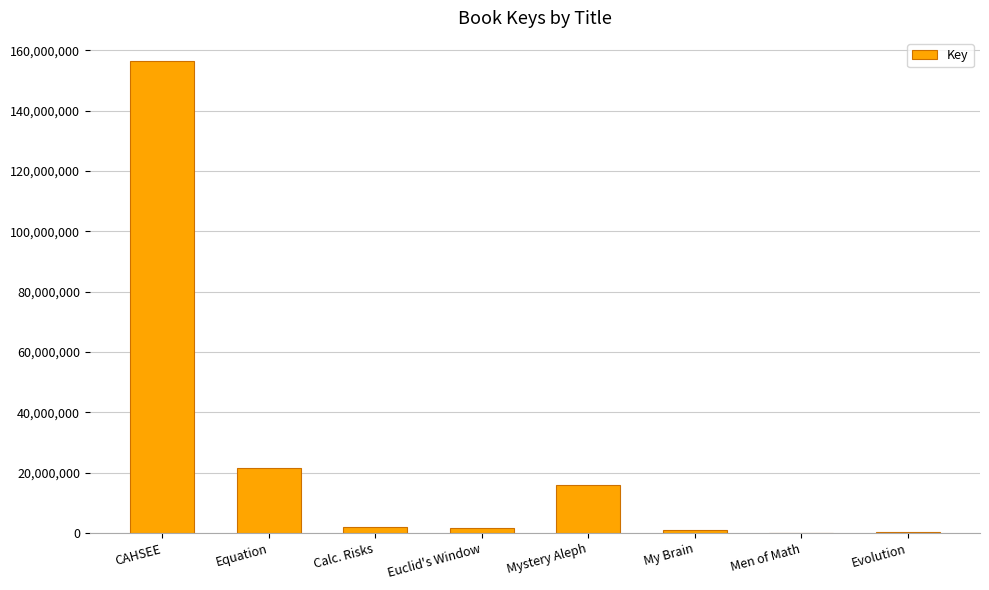

Count the number of data series in this chart.

1